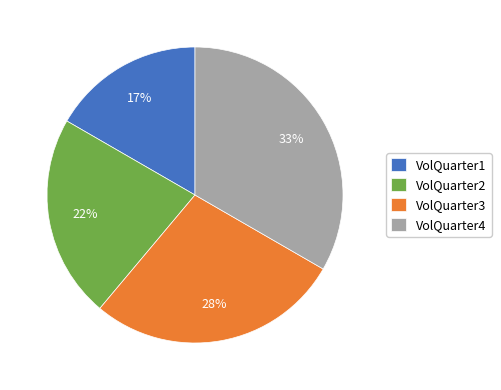

Does VolQuarter4 represent more than half of the total?

No